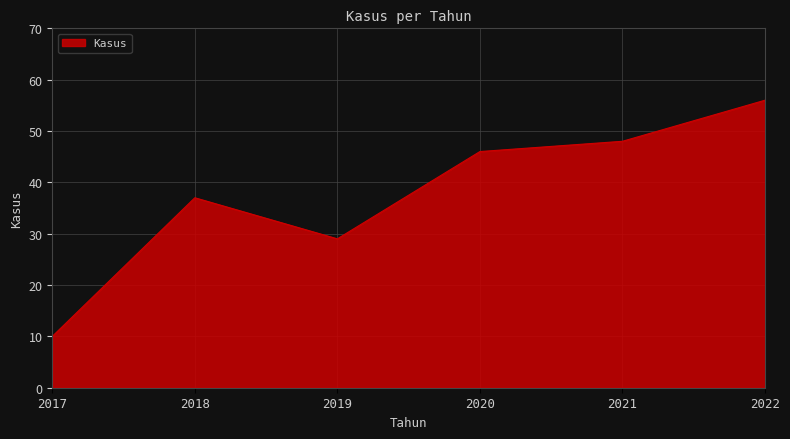

True or false: the data shows 48 at 2021.

True